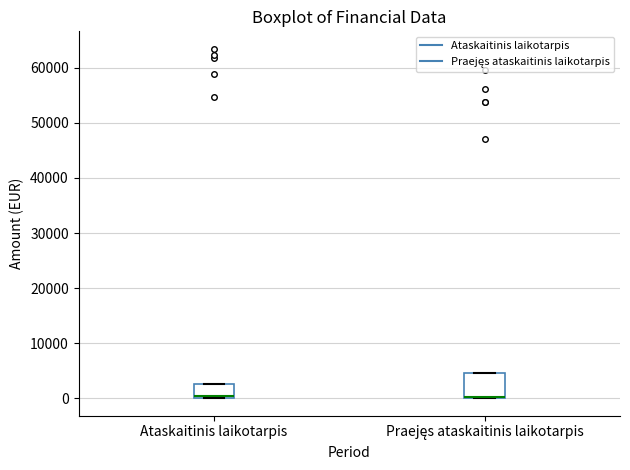

Comparing the boxes themselves (not the whiskers), which one is the tallest?

Praejęs ataskaitinis laikotarpis